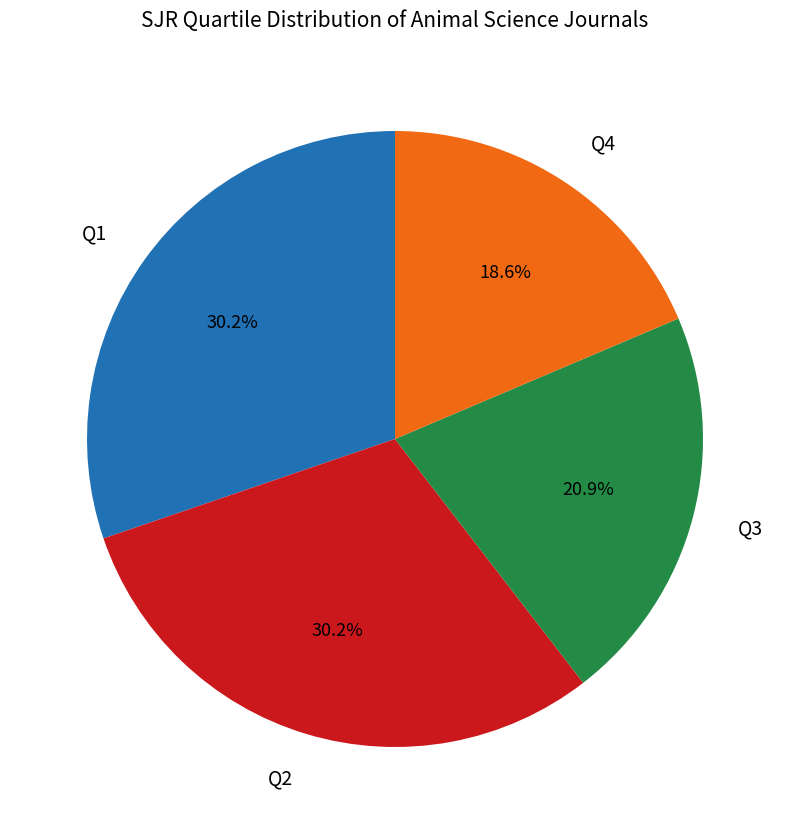

Is there any slice that represents more than half of the pie?

No